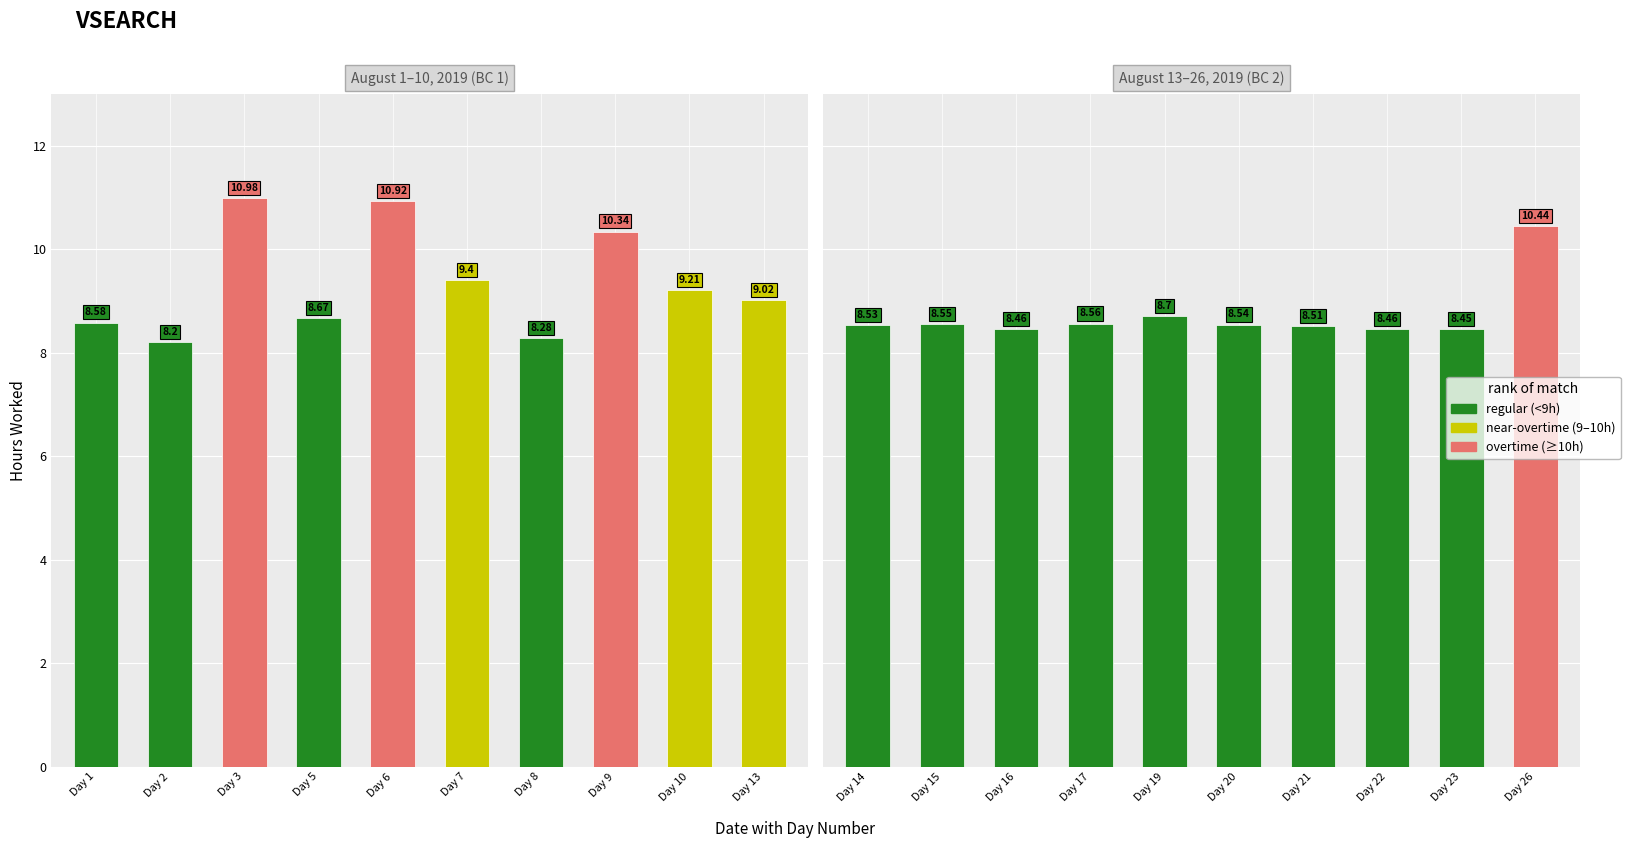

The value at Day 22 is 5.5. True or false?

False